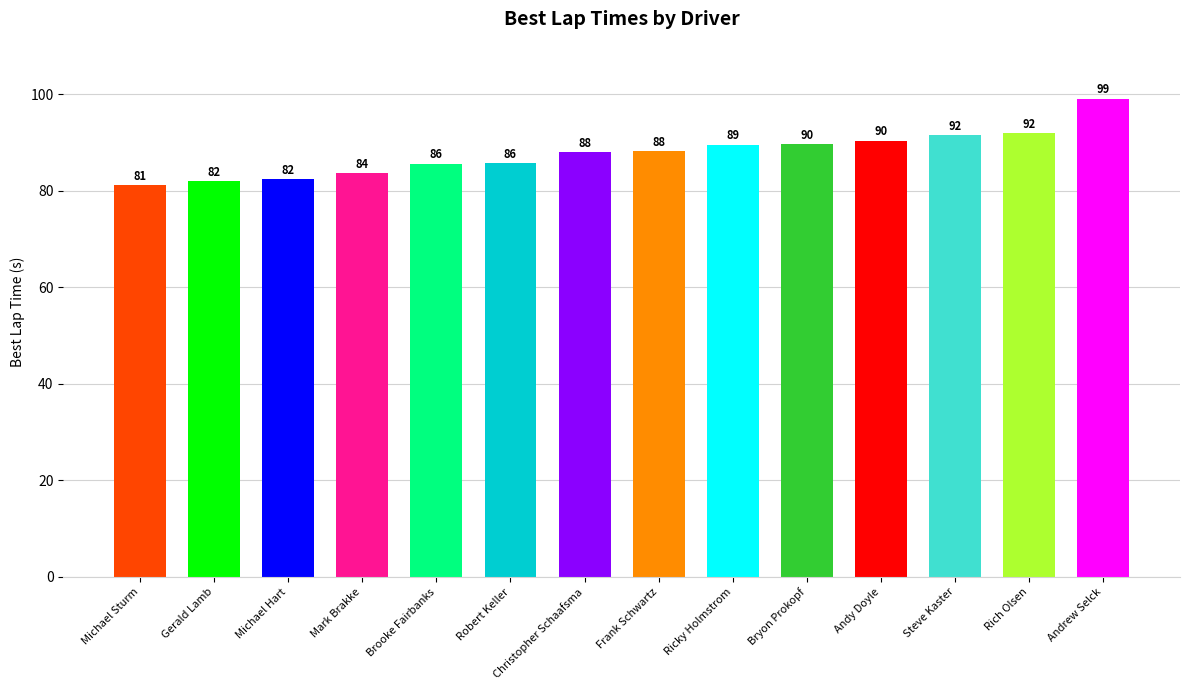

How many bars are there in total?

14